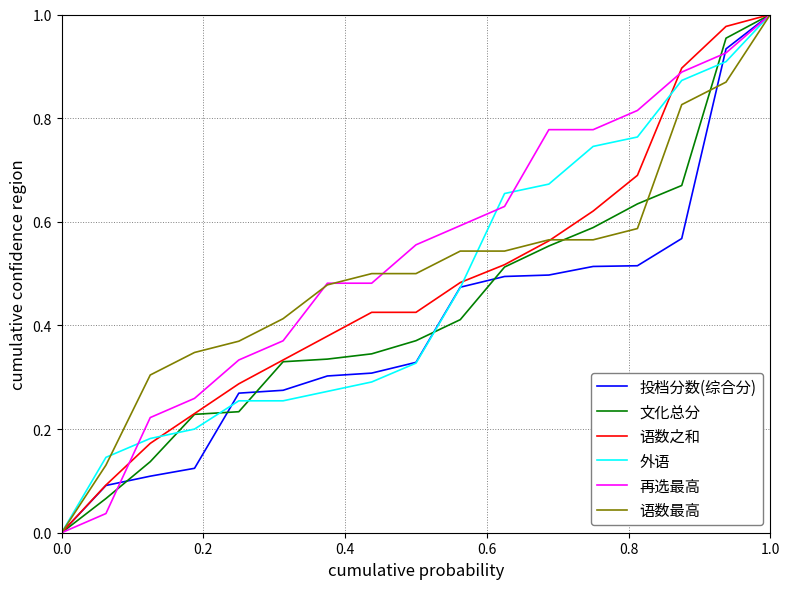

Is it true that 再选最高 equals 0.6 at 0.0?

False